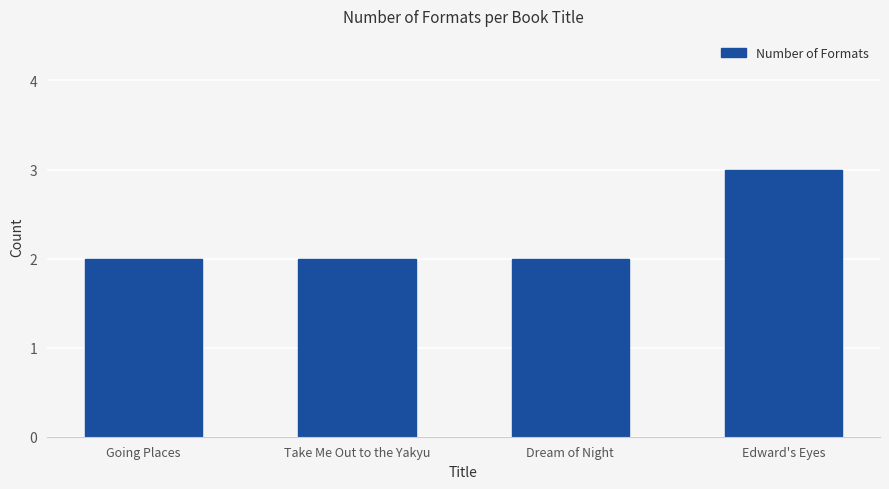

What is the smallest value displayed?

2